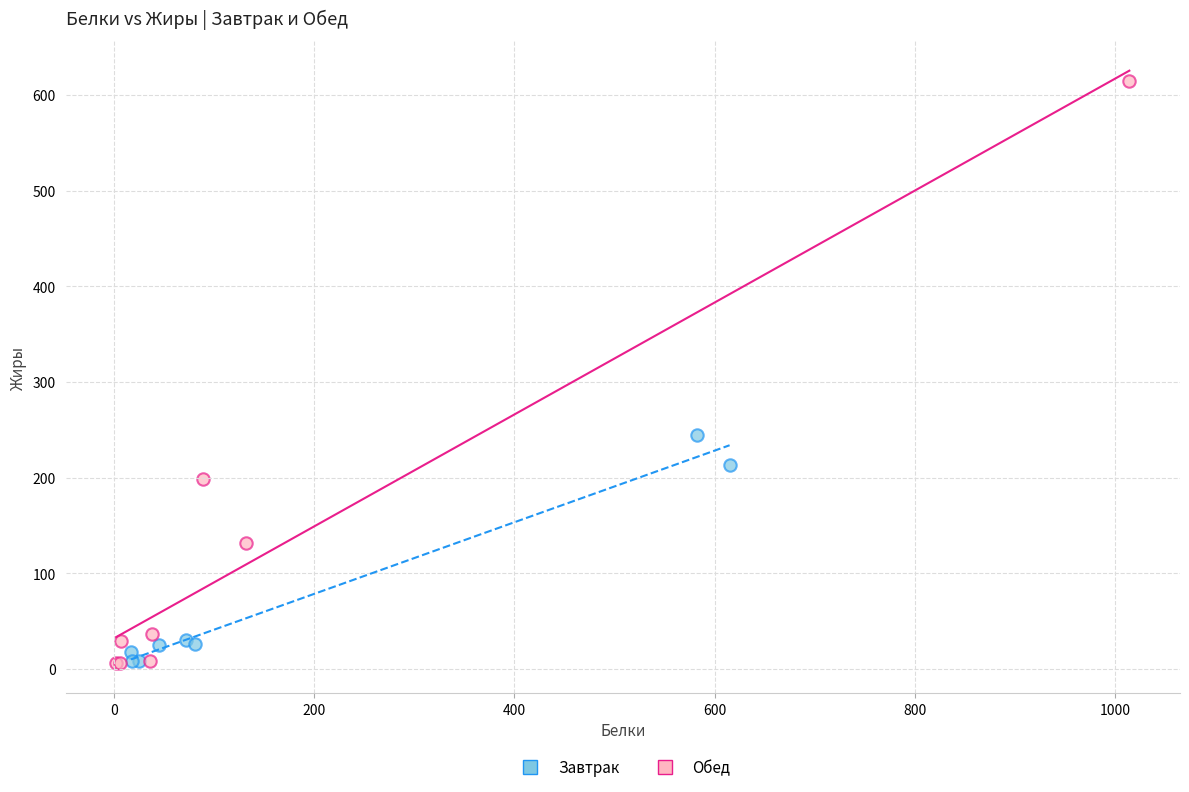

Which series has the largest Y range (max minus min)?

Обед